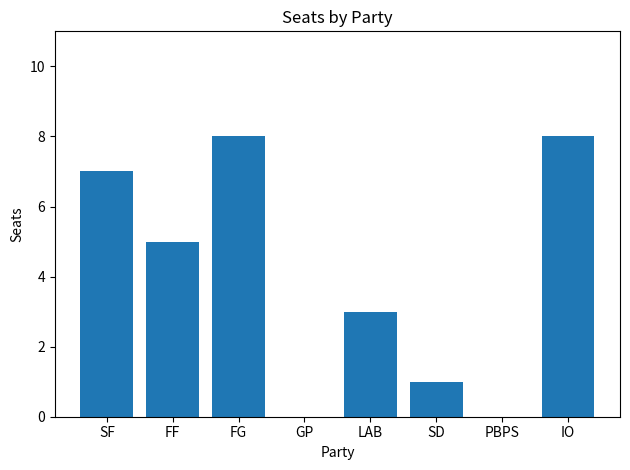

The chart shows a value of 13 at FG. True or false?

False